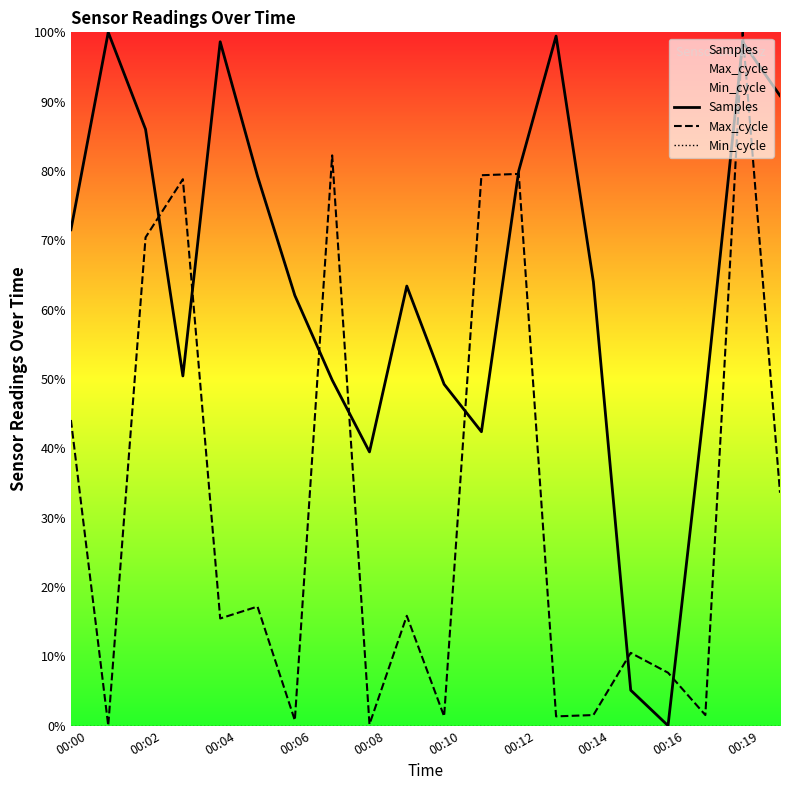

Read the Max_cycle value at 00:10.

1.3